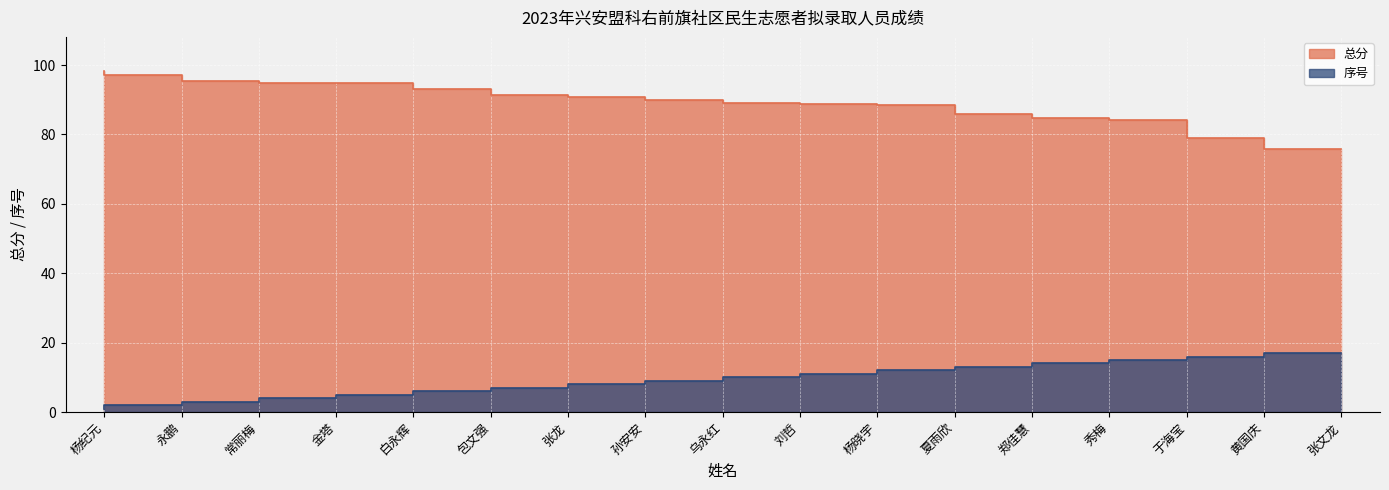

True or false: 序号 has more than 2 points higher than both neighbors.

False